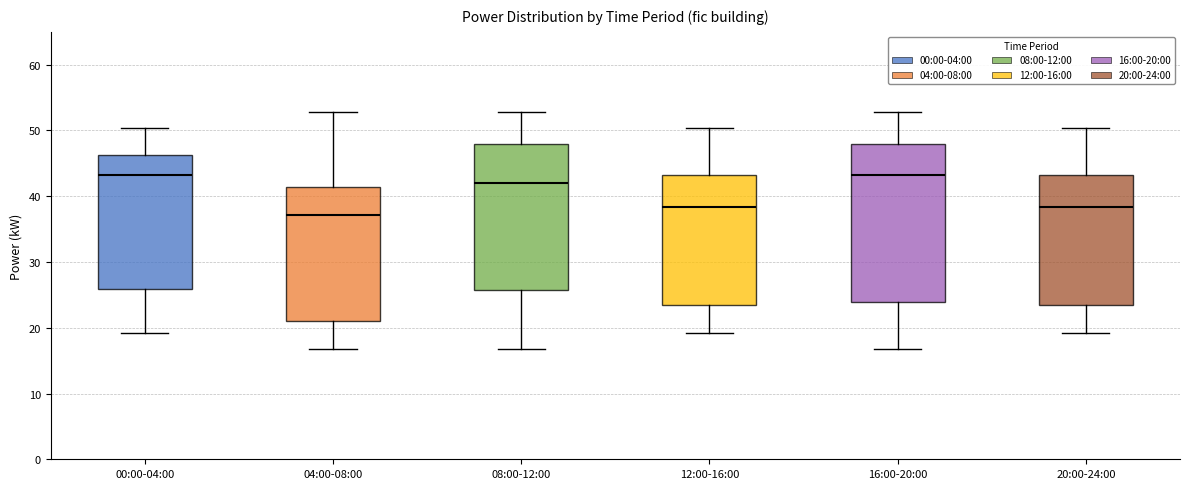

Which box has the lowest median line?

04:00-08:00